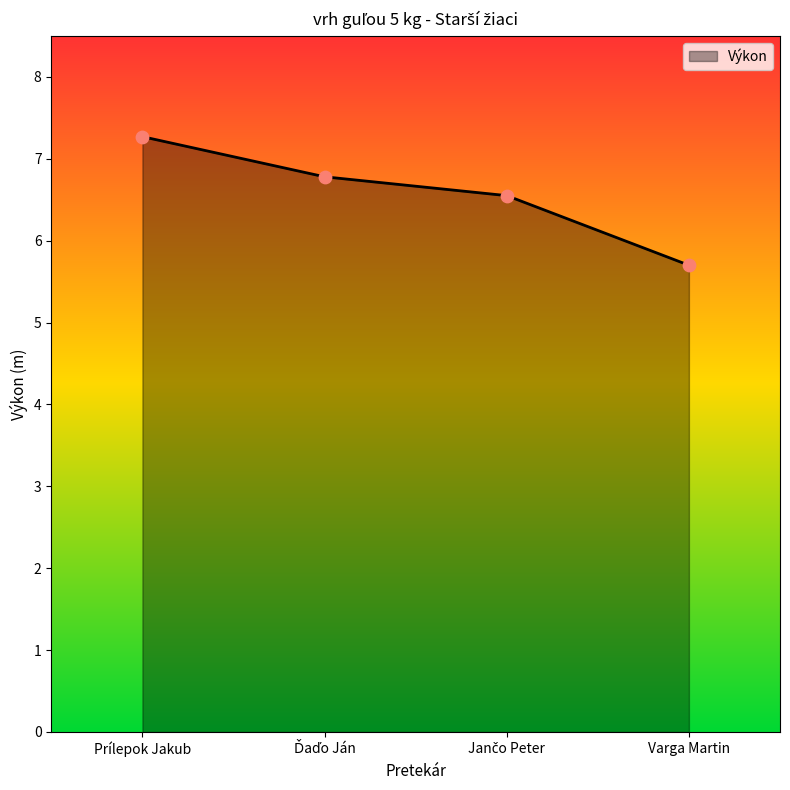

Between Varga Martin and Prílepok Jakub, which is larger?

Prílepok Jakub